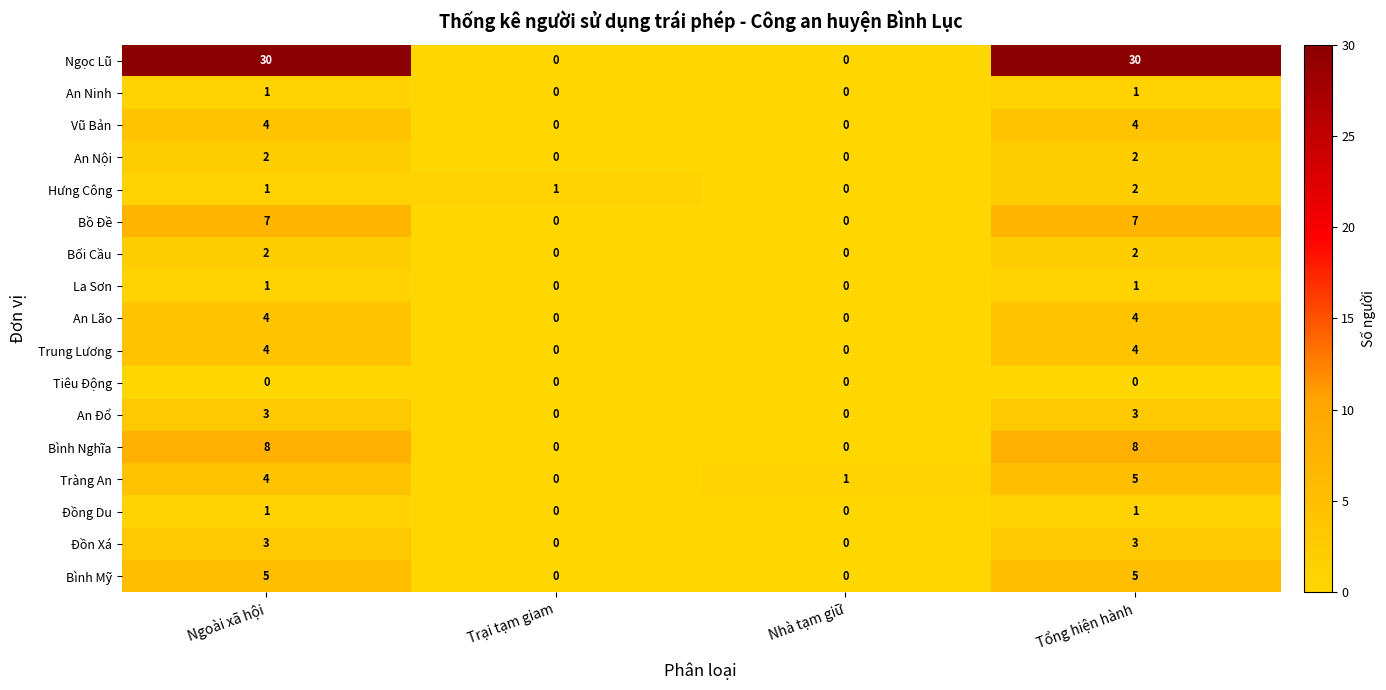

True or false: Bình Mỹ has a value of 3 at Ngoài xã hội.

False